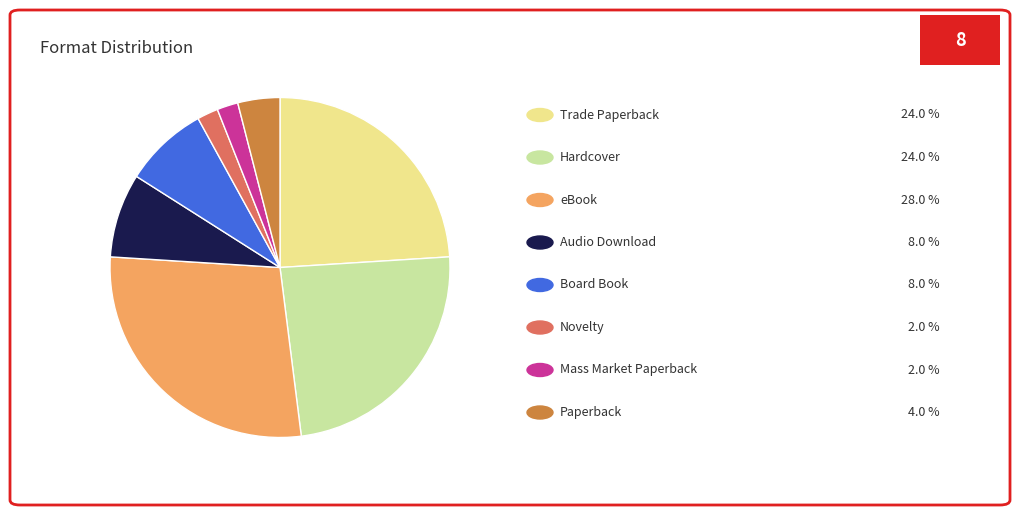

Is there any slice that represents more than half of the pie?

No